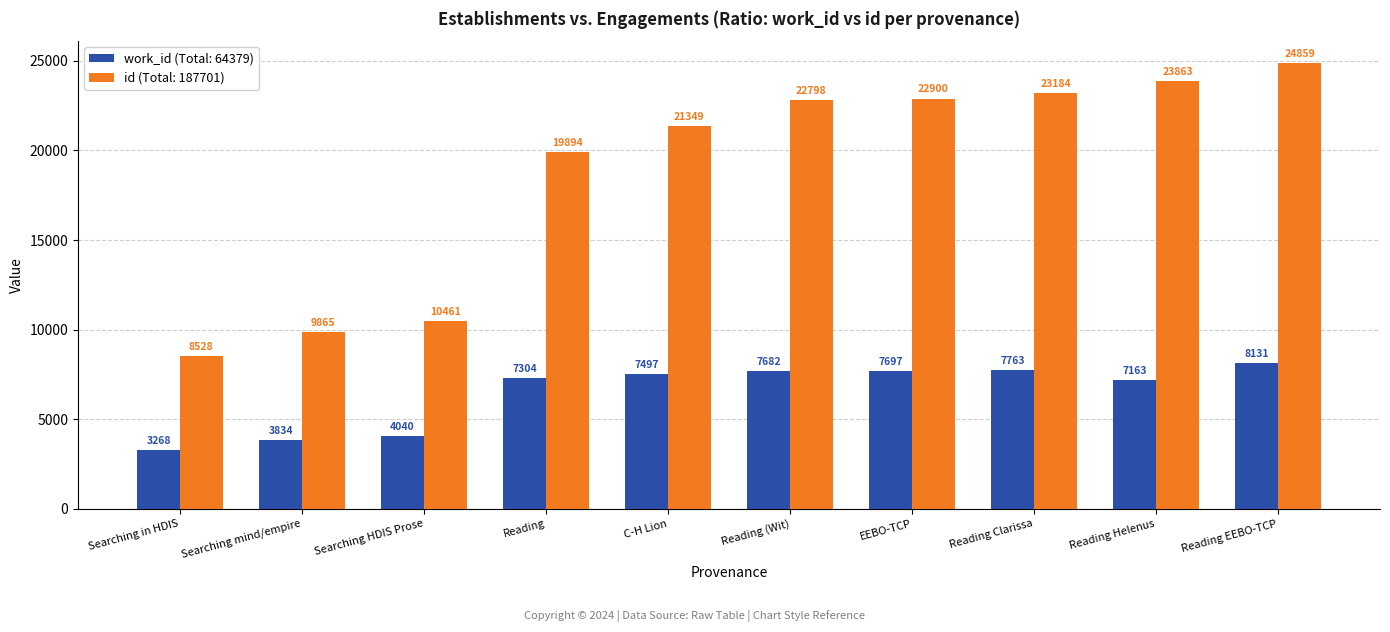

What is the approximate value of work_id (Total: 64379) at Searching HDIS Prose, to the nearest 100?

4000